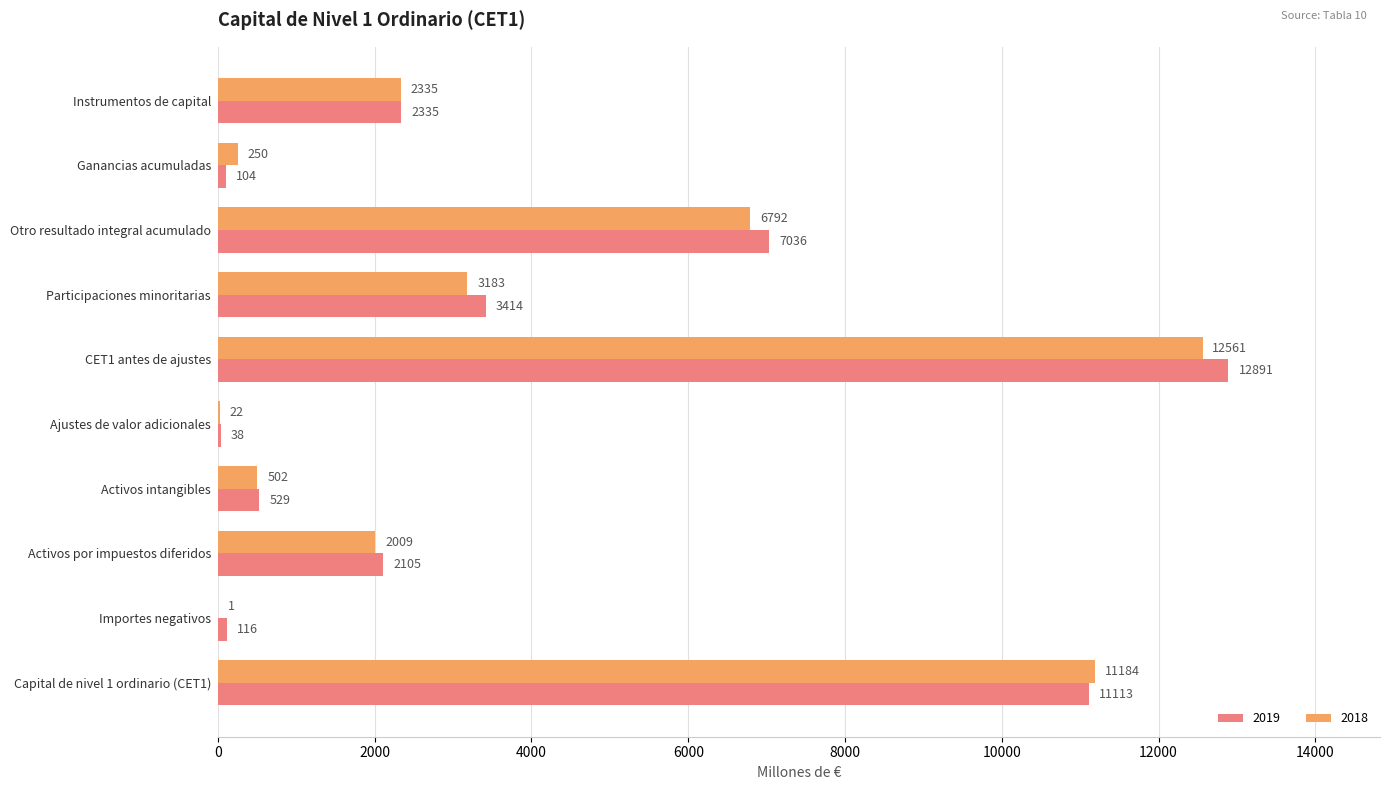

What is the sum of all 2019 values?

39681